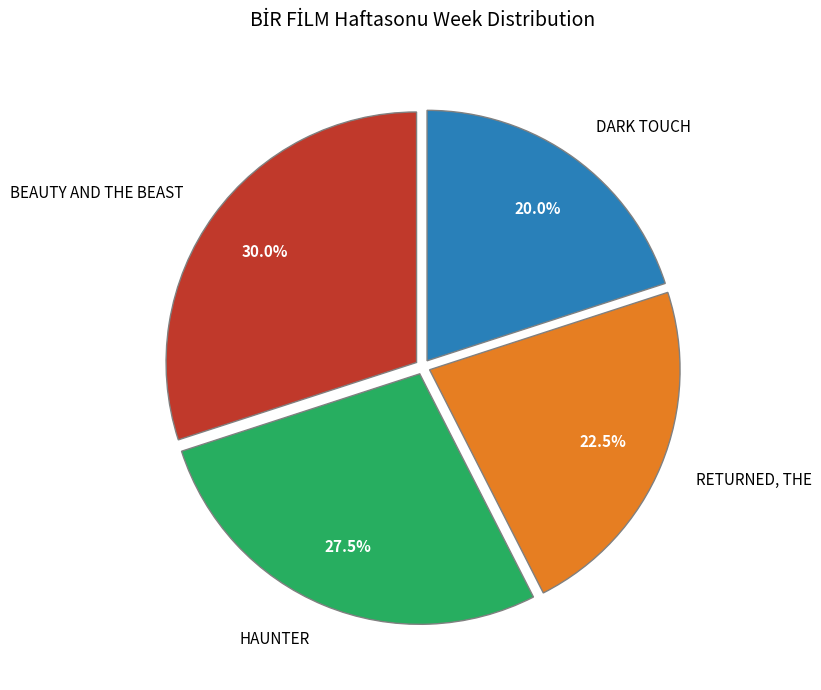

What is the total percentage of RETURNED, THE and BEAUTY AND THE BEAST?

52.5%